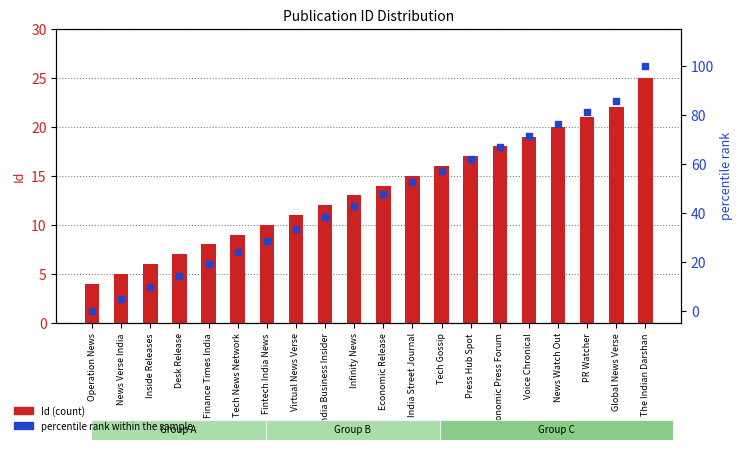

Which series has the largest total across all categories?

percentile rank within the sample